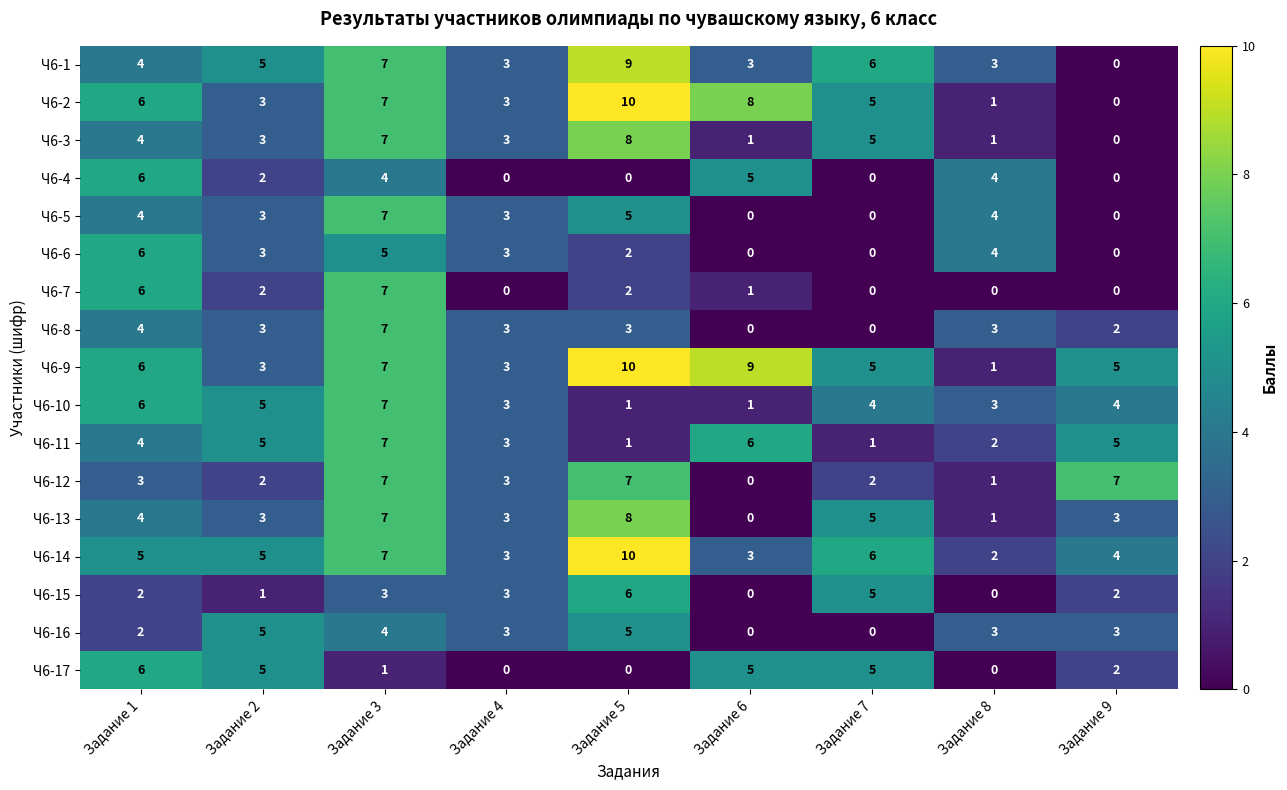

What is the highest value of the Ч6-2 series?

10